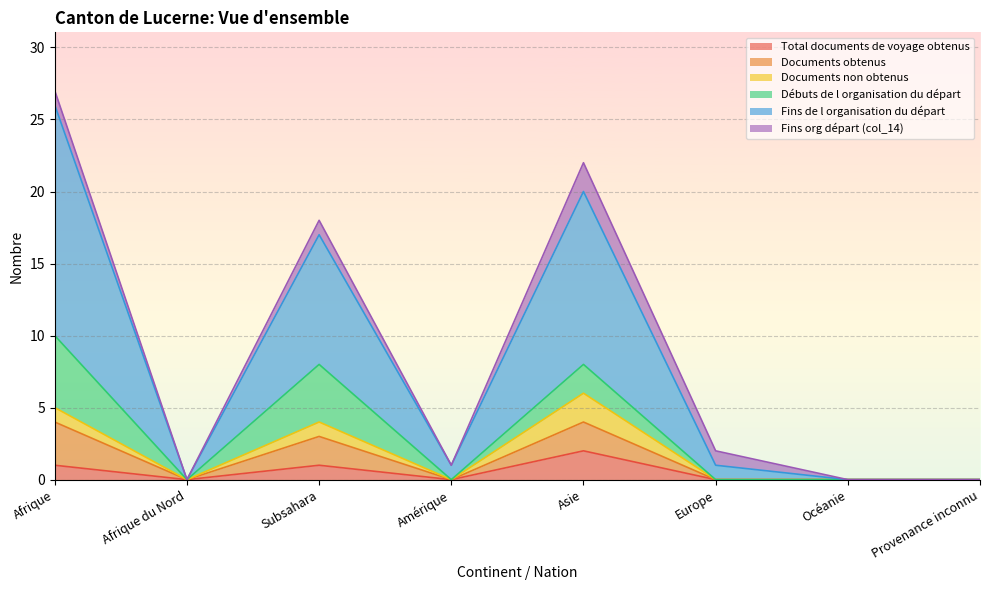

At which label does Total documents de voyage obtenus reach its minimum?

Afrique du Nord